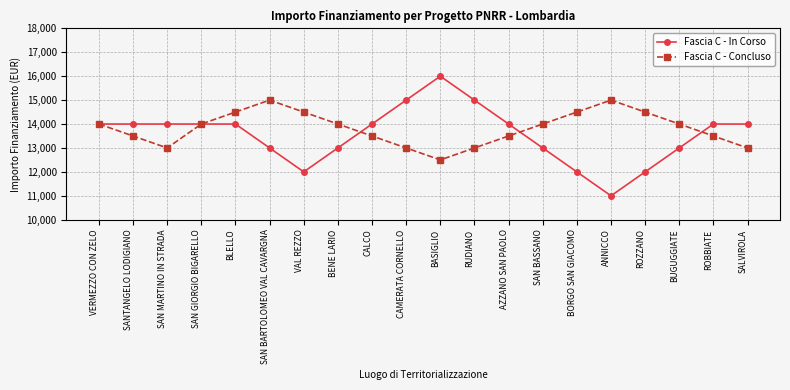

Where is the first local maximum for Fascia C - Concluso?

SAN BARTOLOMEO VAL CAVARGNA